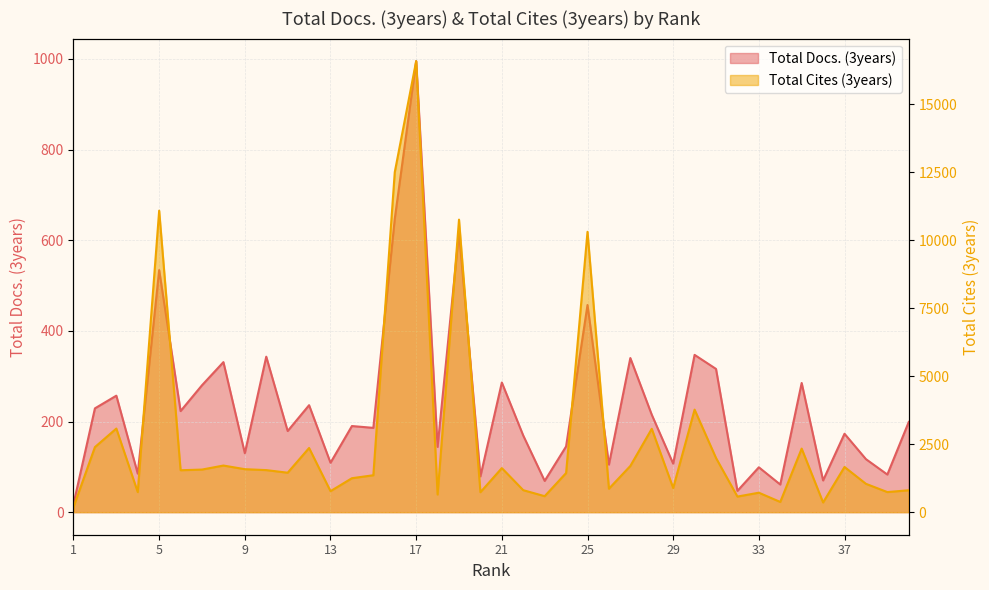

Which series changed the most between 21 and 31?

Total Cites (3years)